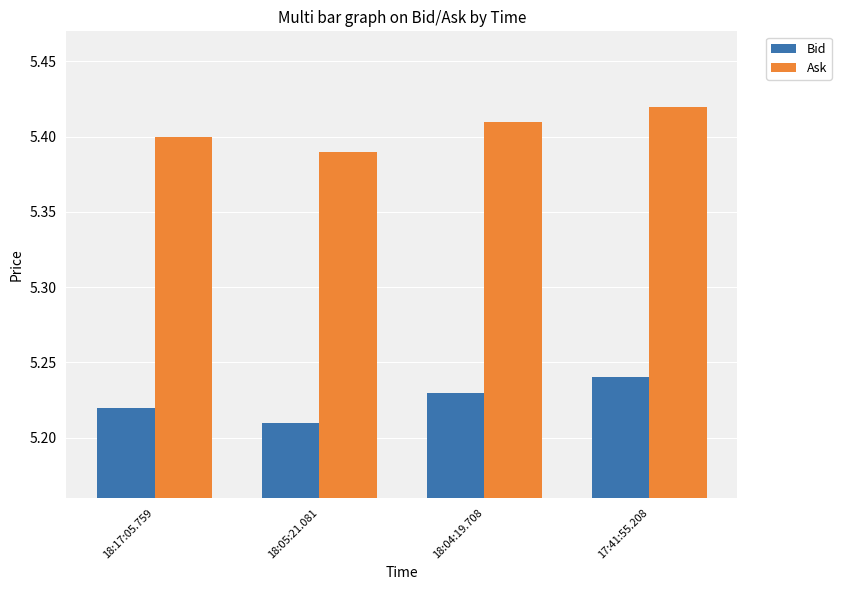

Which label corresponds to the largest value in the chart?

17:41:55.208